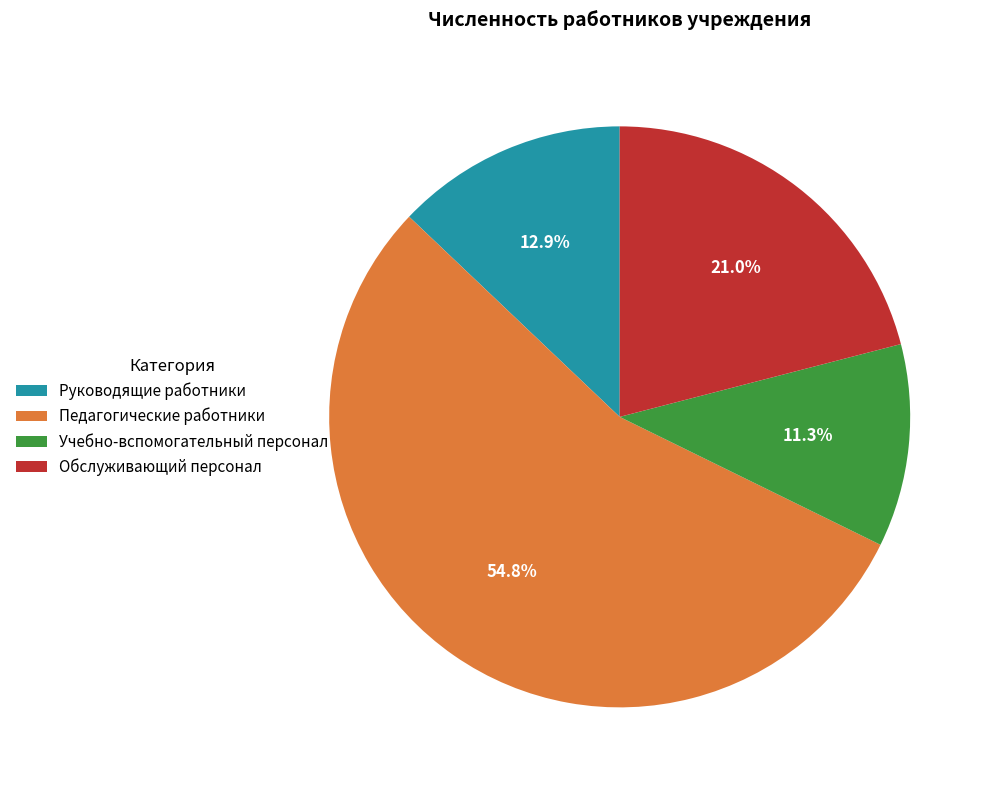

Combined, do Руководящие работники and Обслуживающий персонал account for over 50%?

No